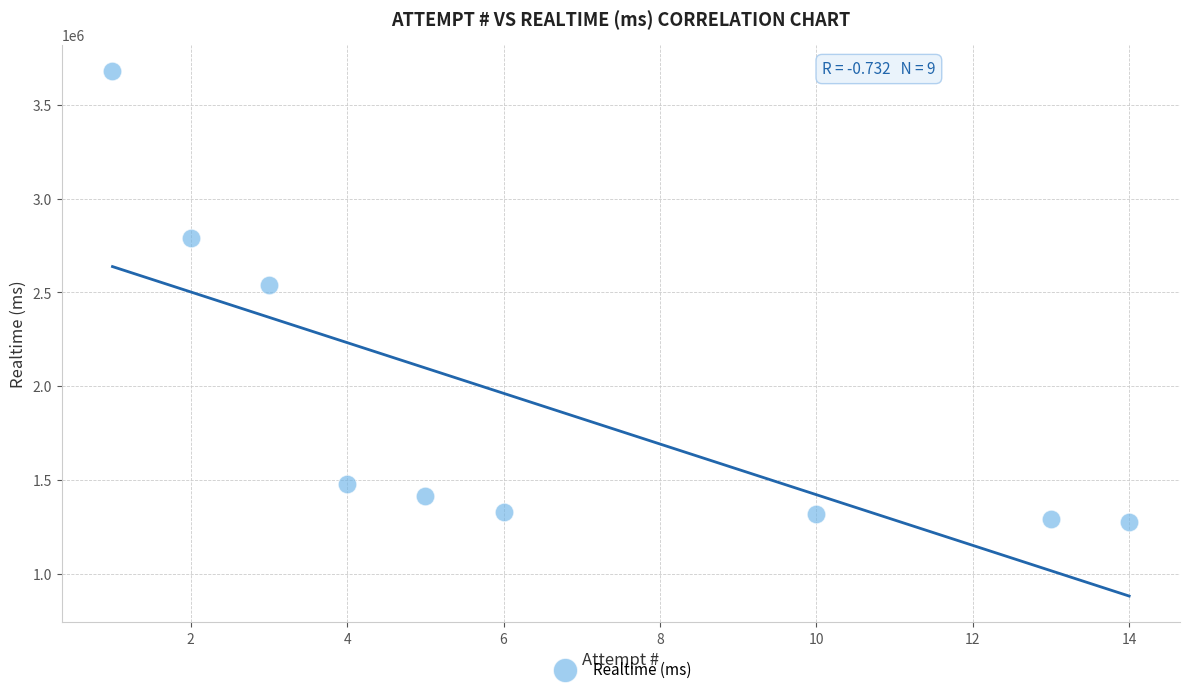

What Y value in the scatter plot is closest to 2479320?

2539230